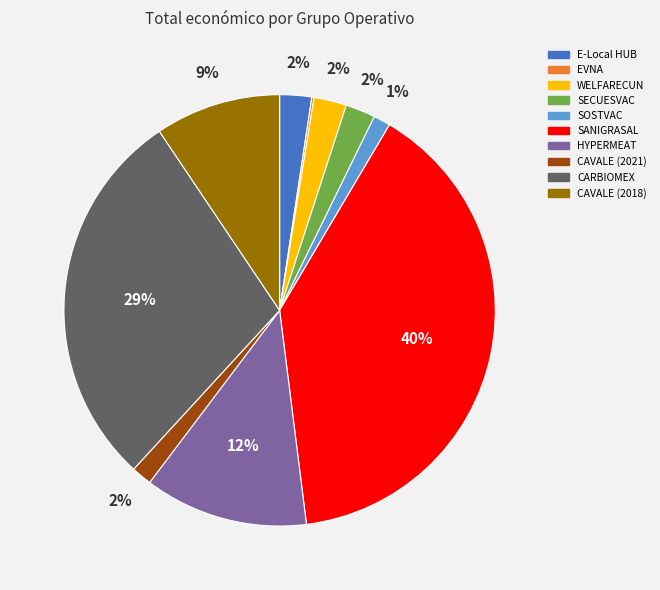

Is it true that CAVALE (2021) is 2% of the pie?

True